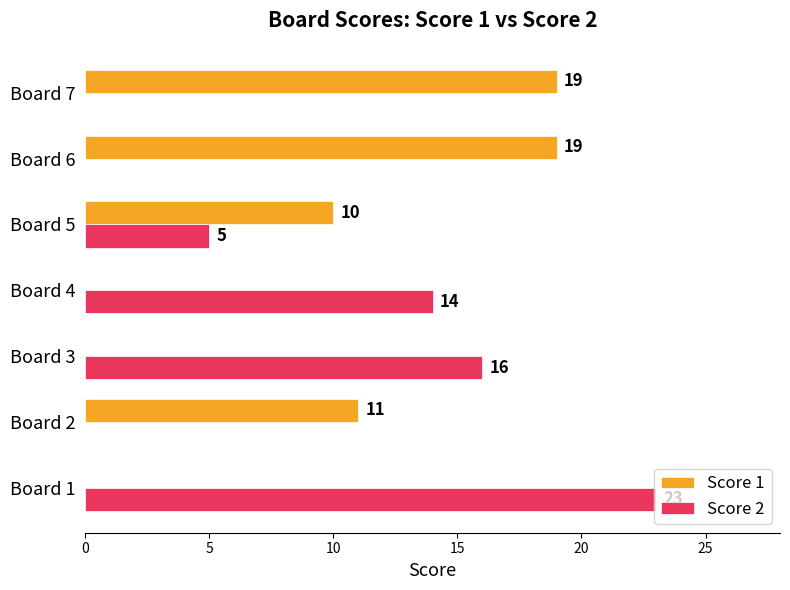

What are all the series names shown in the legend?

Score 1, Score 2